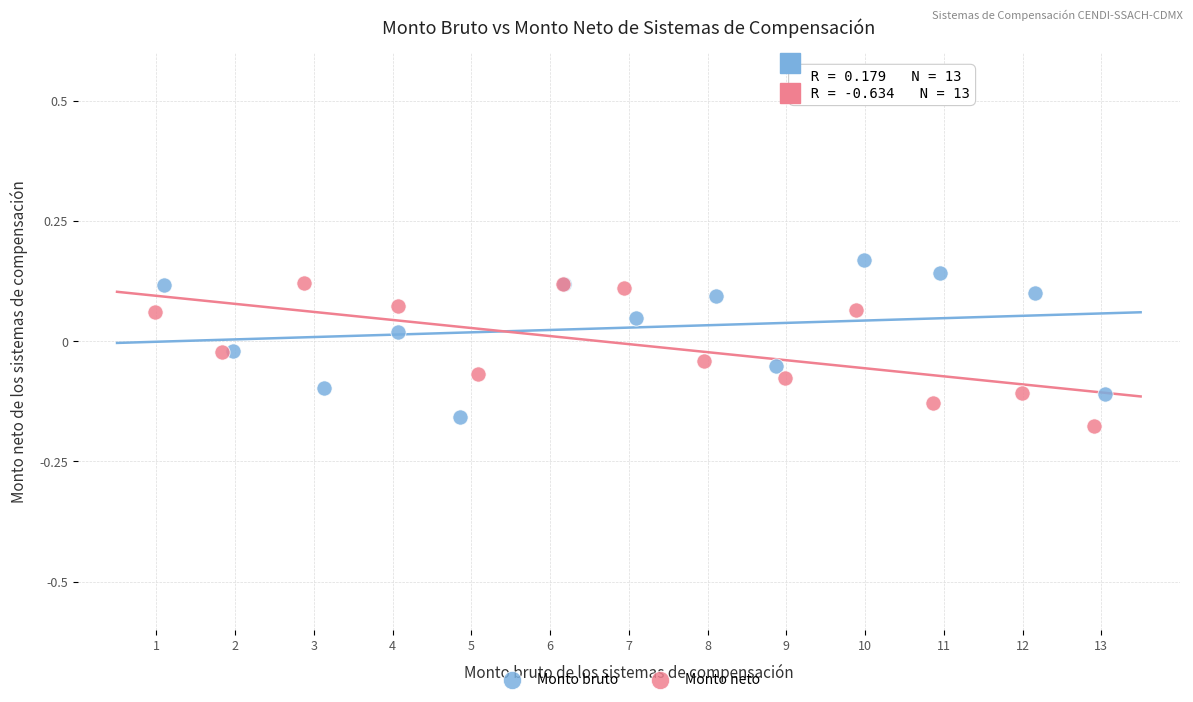

Which series reaches the maximum Y coordinate?

Monto bruto